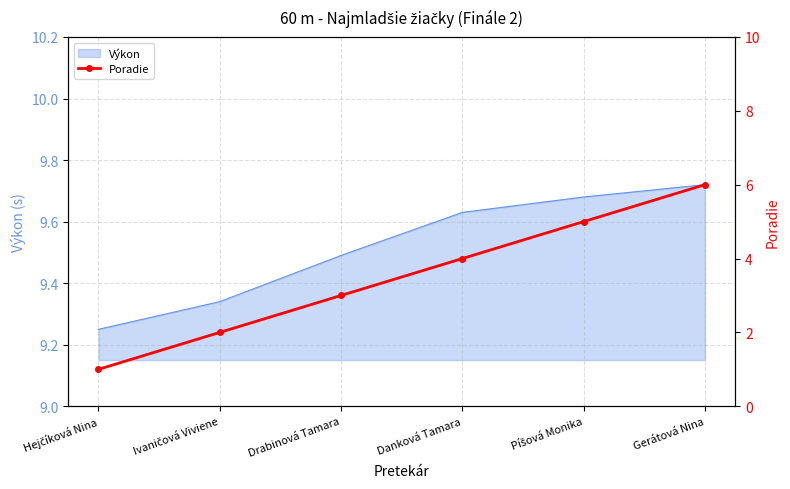

List the labels in order of value, smallest first.

Hejčíková Nina, Ivaničová Viviene, Drabinová Tamara, Danková Tamara, Píšová Monika, Gerátová Nina